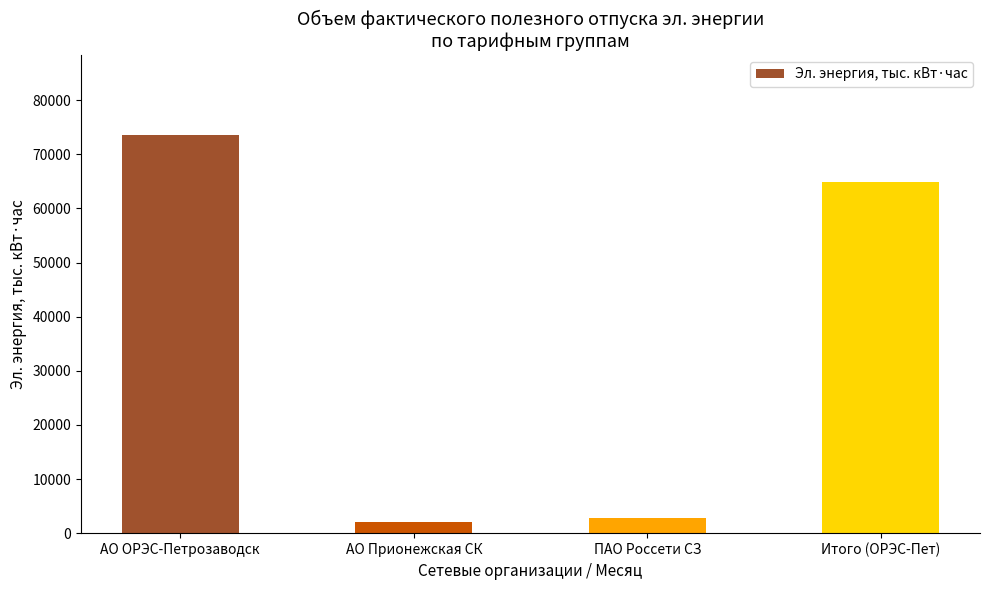

What is the label of the 3rd bar from the left?

ПАО Россети СЗ